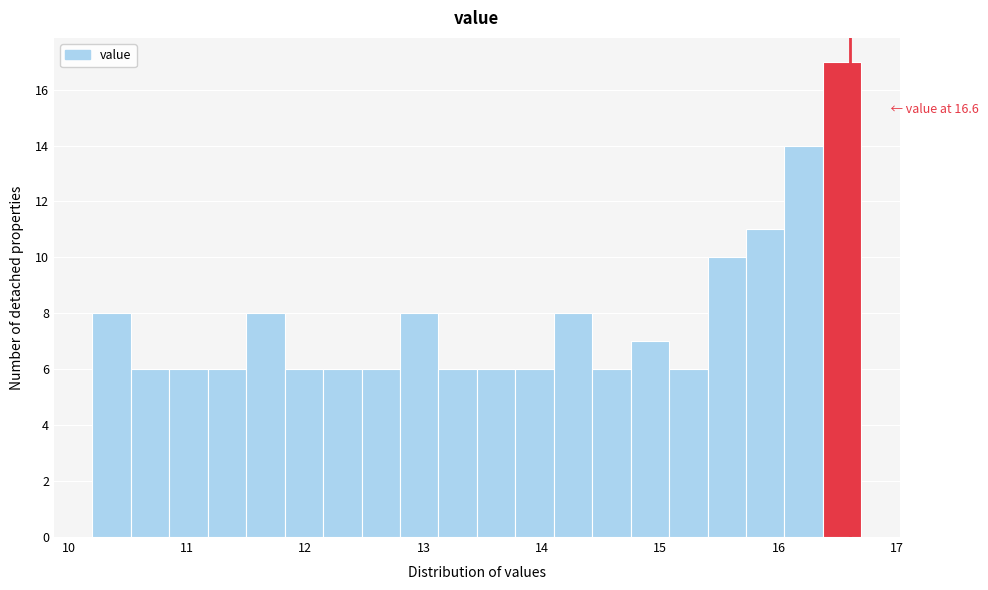

Read against the x-axis, roughly where is the centre of the tallest bar?

16.5